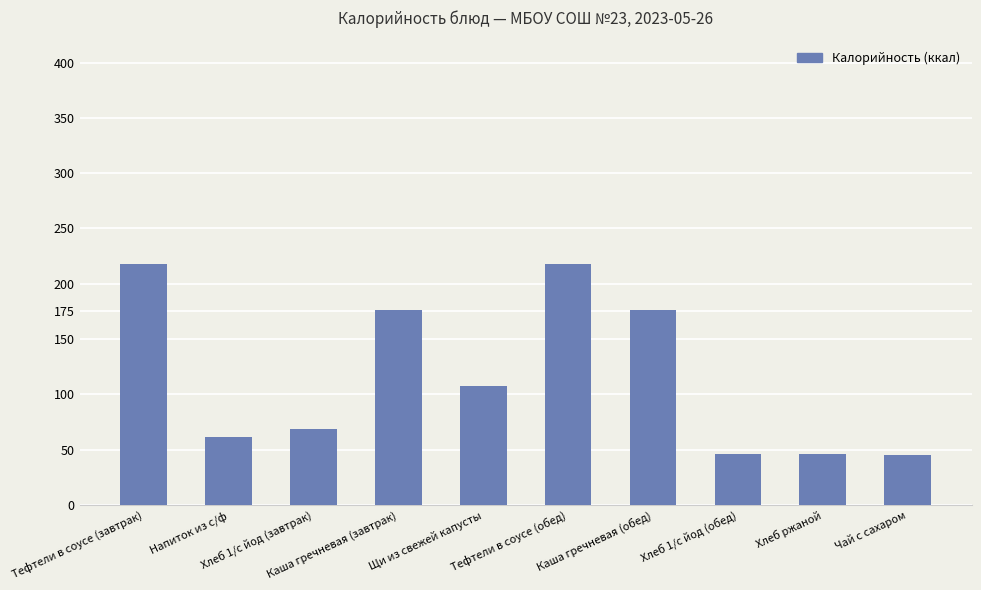

What is the minimum value shown in the chart?

45.1